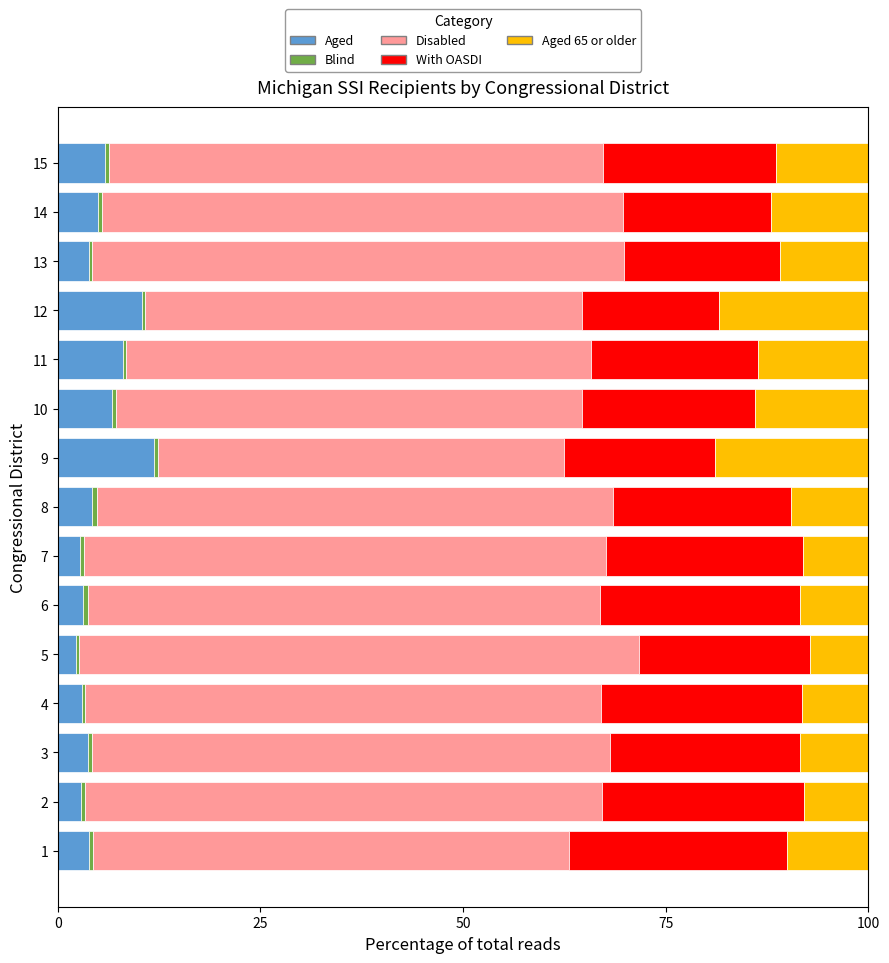

What is the average value of the Aged series?

5.2